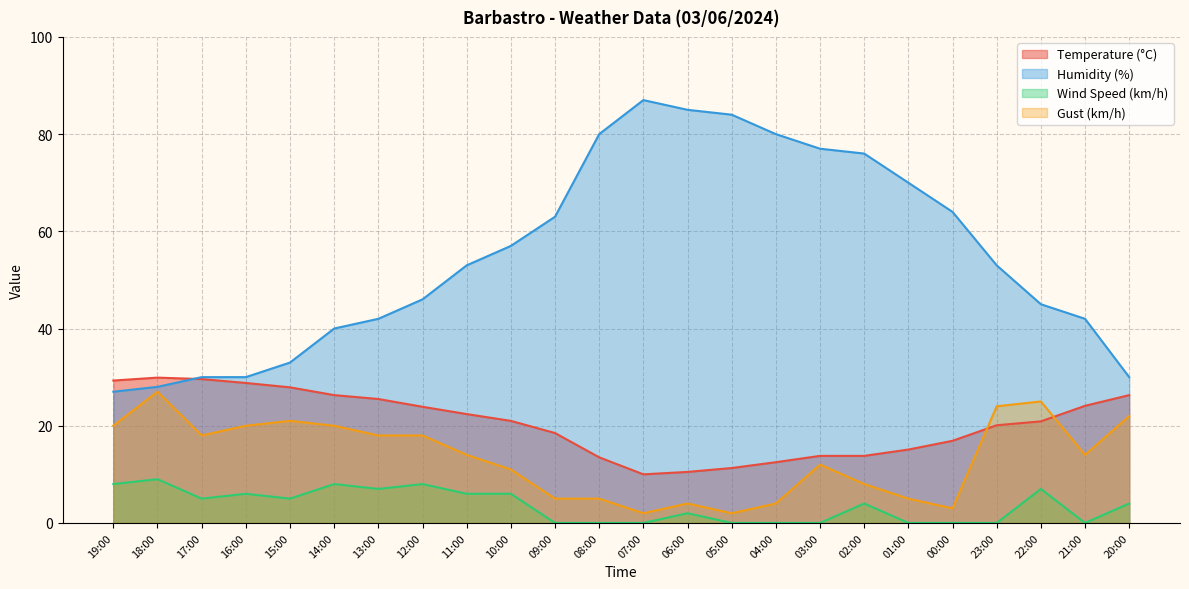

What is the label of the 4th point from the right?

23:00